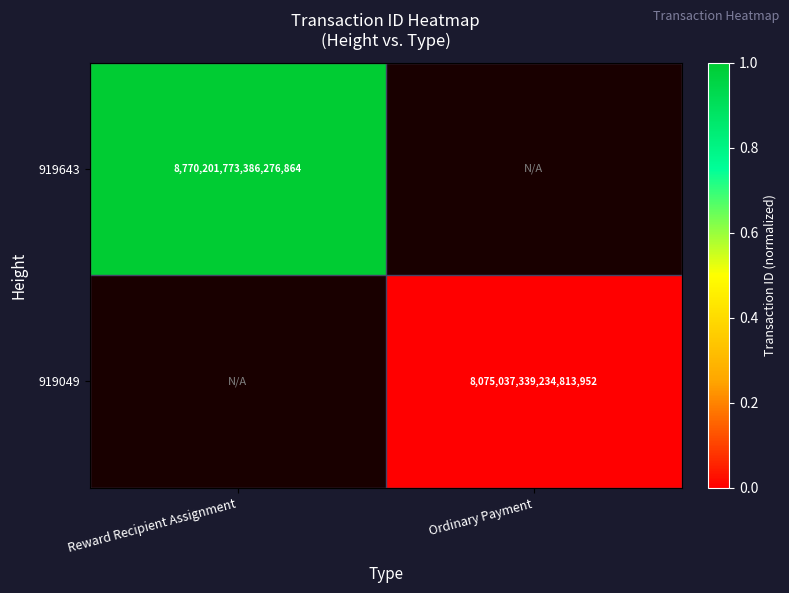

At how many categories does at least one series exceed 0?

1